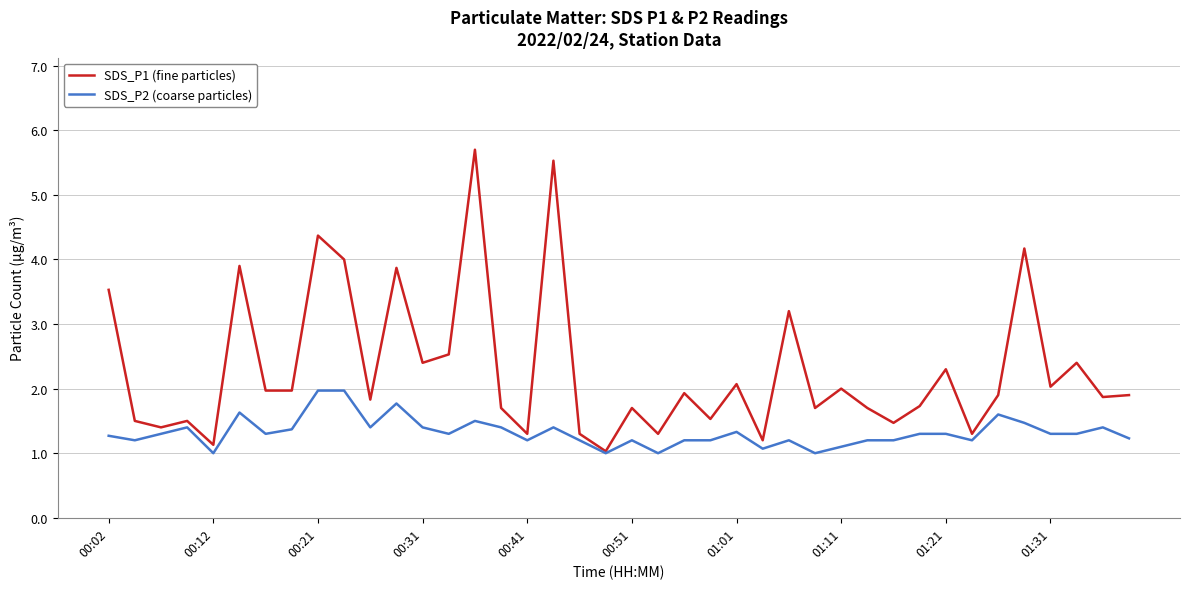

Rank the series by their average value, from highest to lowest.

SDS_P1 (fine particles), SDS_P2 (coarse particles)